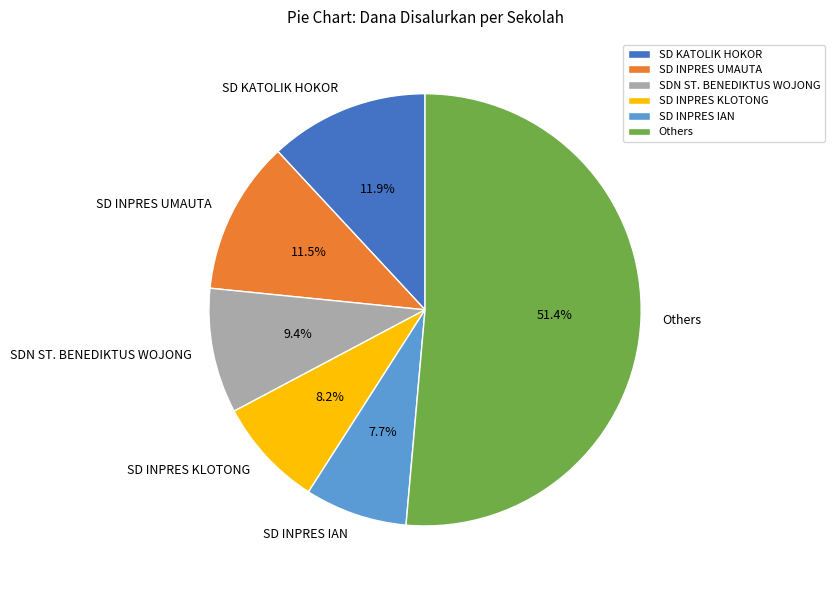

How many slices are in this pie chart?

6